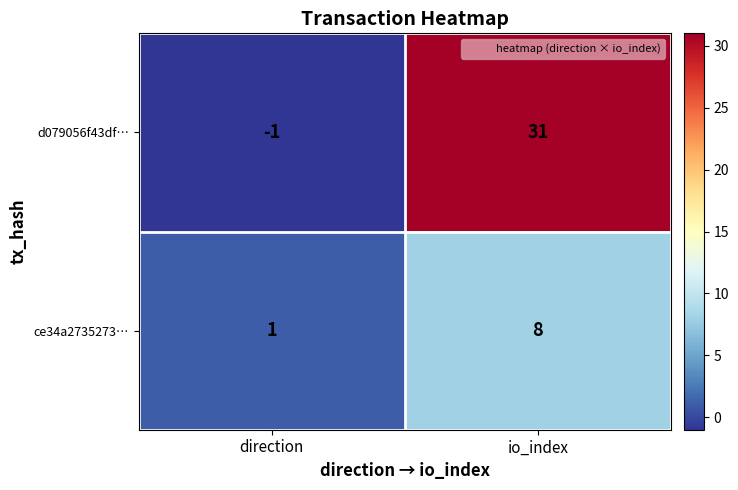

Which series has the largest range (max minus min)?

d079056f43df…